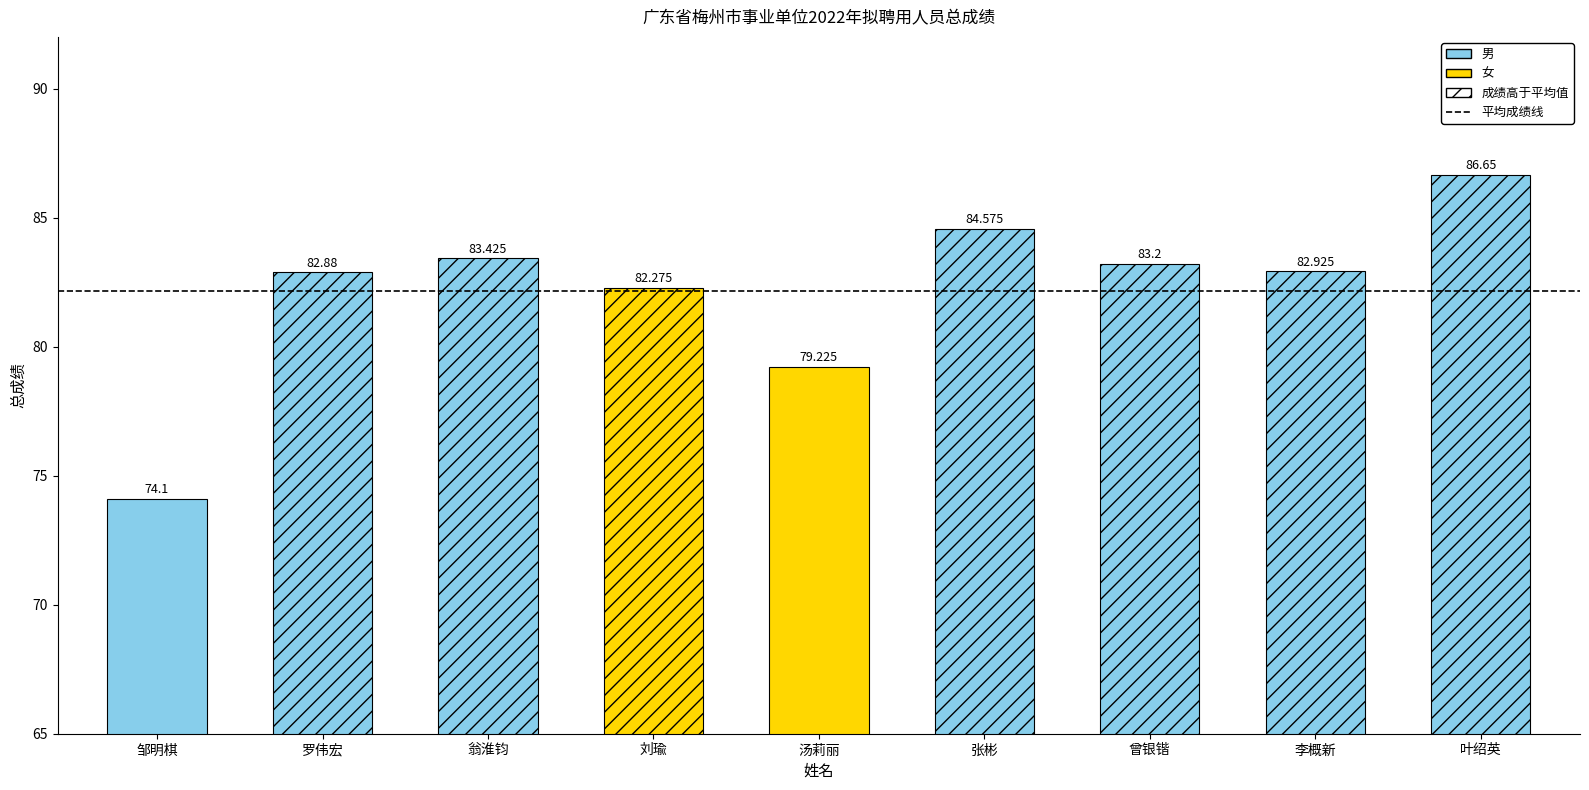

What is the change in value from 邹明棋 to 张彬?

+10.5